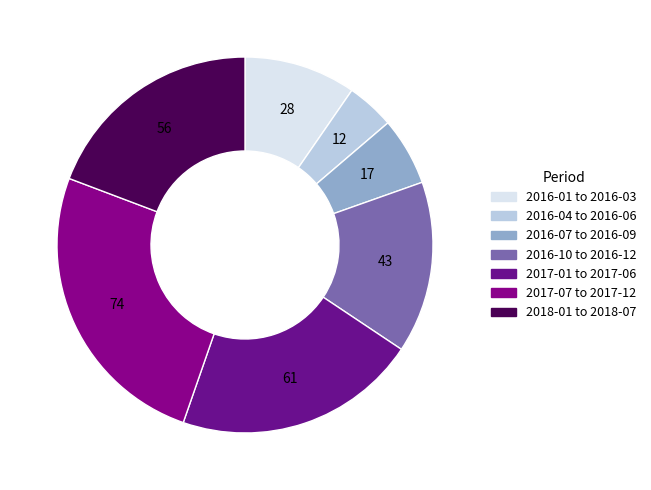

What is the smallest slice in the pie chart?

2016-06